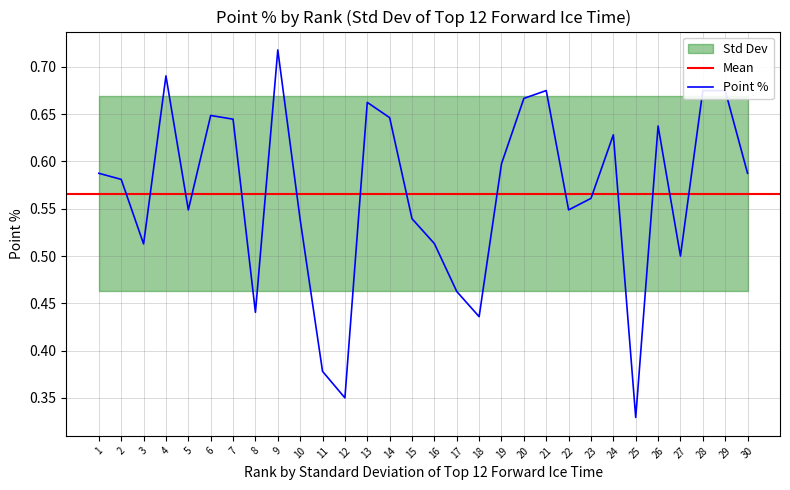

How many points are higher than both their immediate neighbors (excluding endpoints)?

7